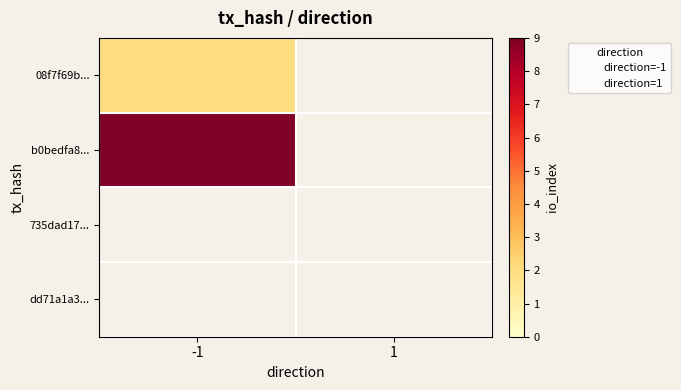

How many distinct data groups are displayed?

4